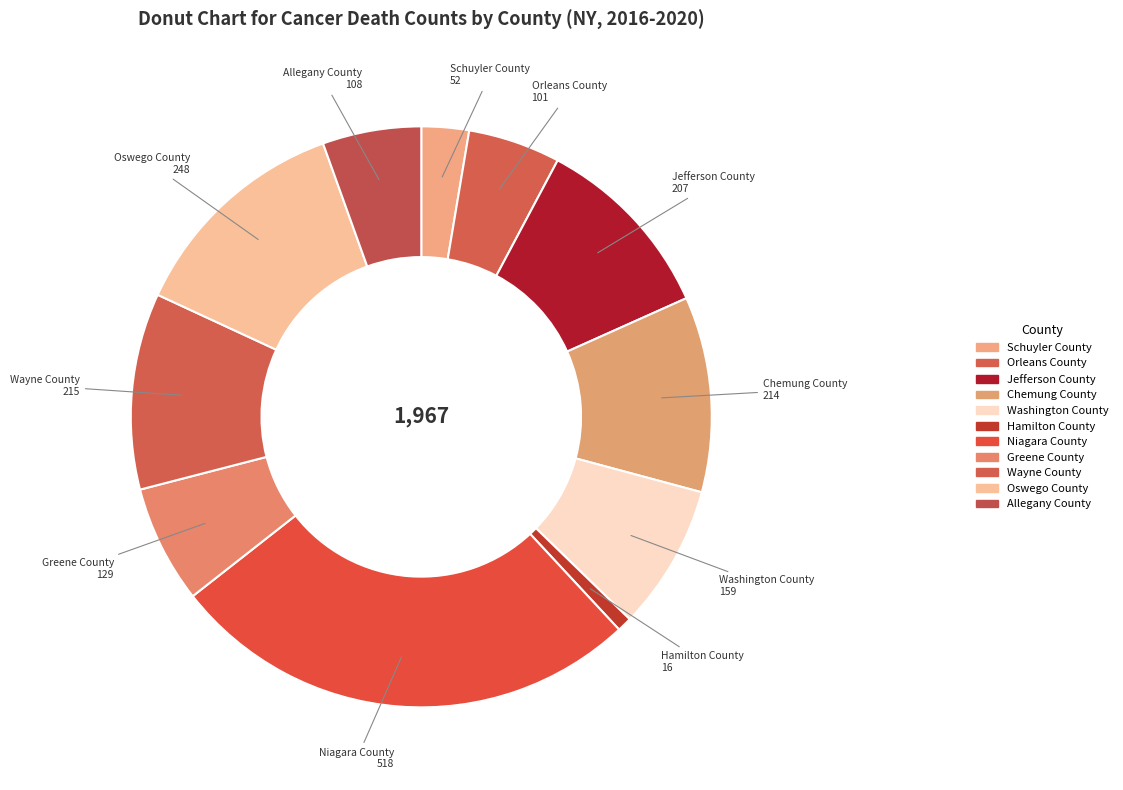

What percentage is NOT represented by Schuyler County?

97.4%